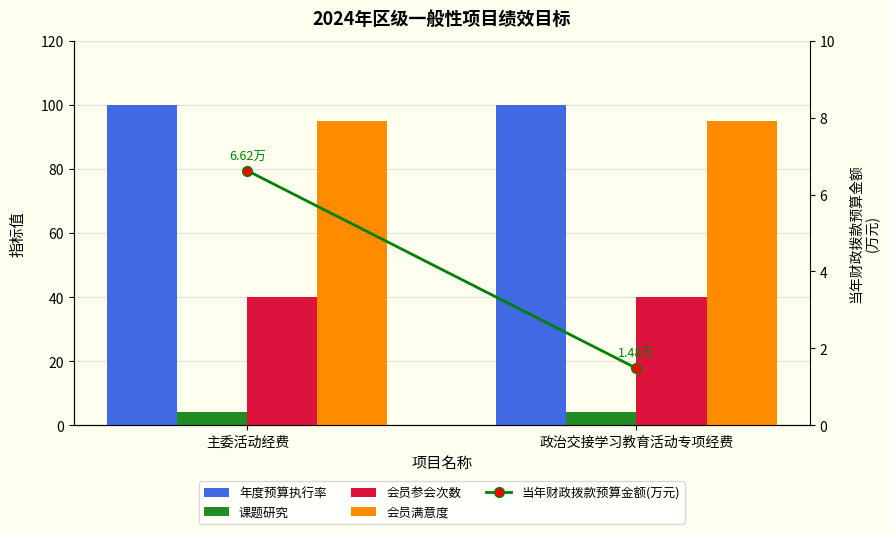

What is the label of the 2nd bar from the left?

政治交接学习教育活动专项经费